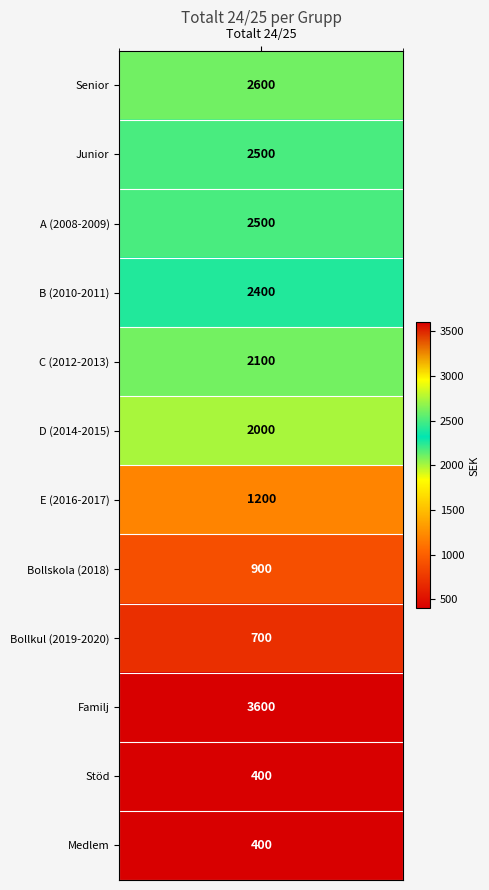

Rank the categories by value from highest to lowest.

Familj, Senior, Junior, A (2008-2009), B (2010-2011), C (2012-2013), D (2014-2015), E (2016-2017), Bollskola (2018), Bollkul (2019-2020), Stöd, Medlem